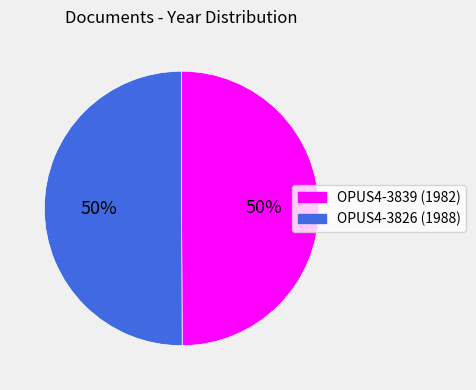

What percentage is the OPUS4-3839 slice, to the nearest percent?

50%